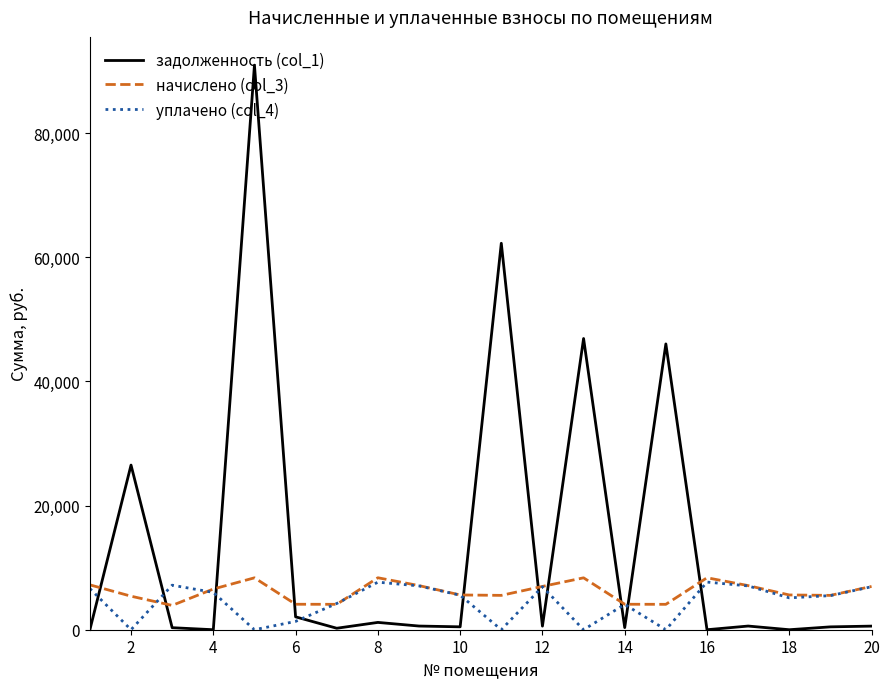

Which series has the widest spread of values?

задолженность (col_1)